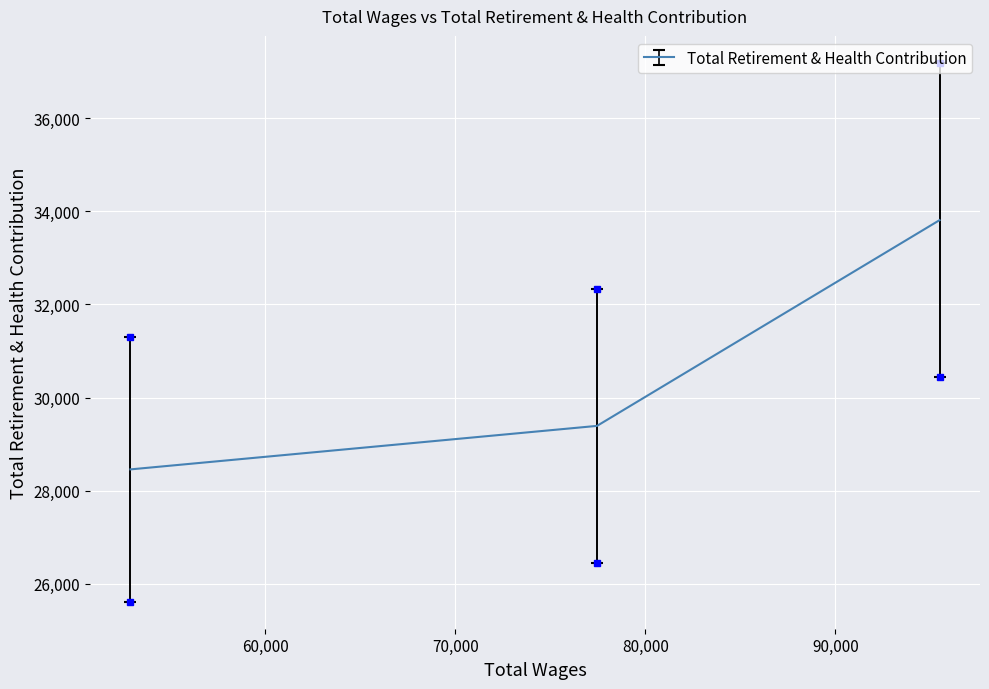

Rank the categories by value from lowest to highest.

52919.0, 77459.0, 95476.0